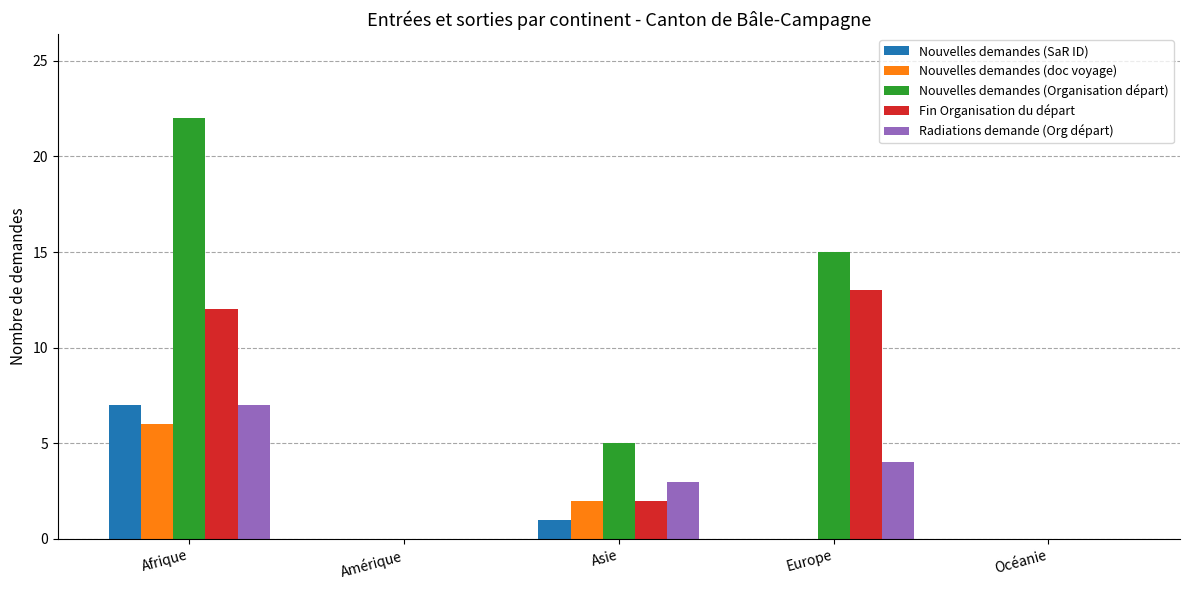

At which category is the sum across all series the highest?

Afrique